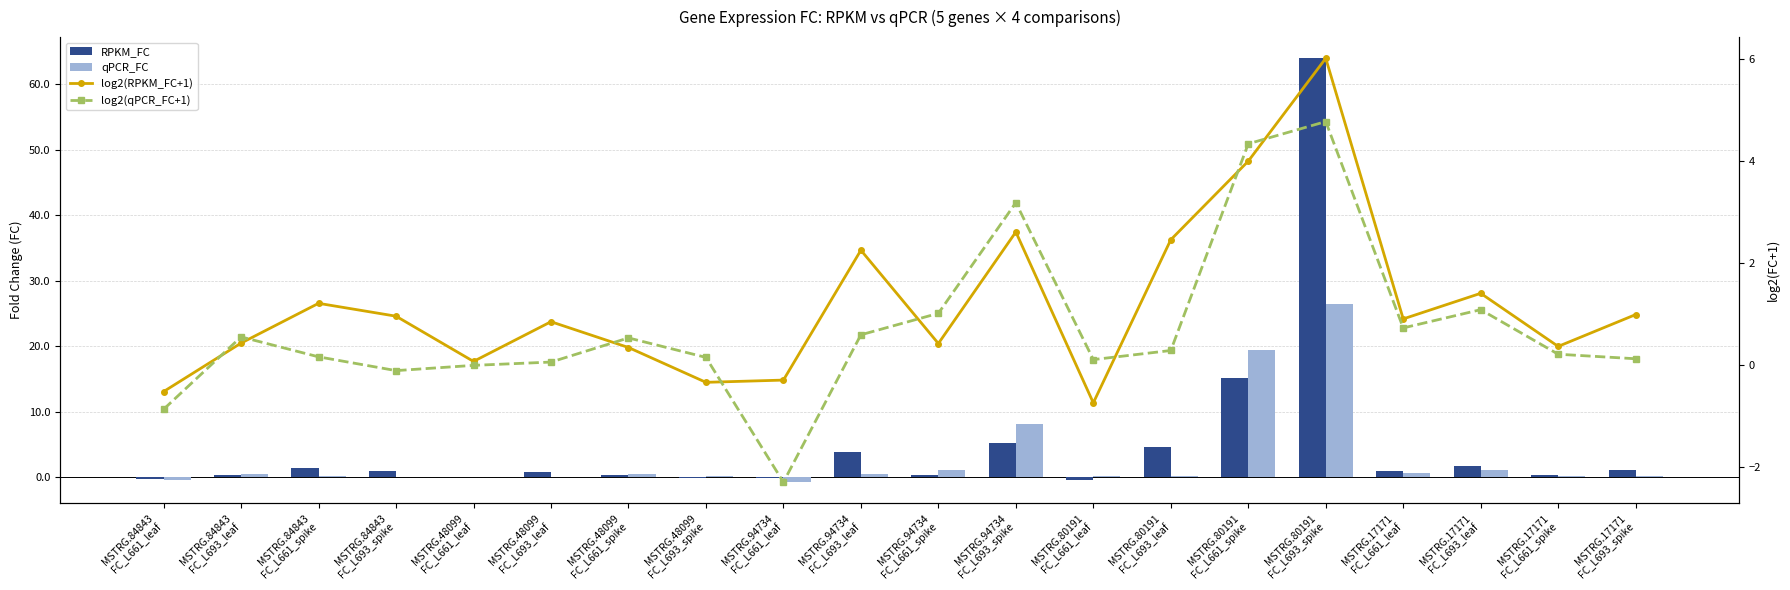

What is the approximate value of log2(RPKM_FC+1) at MSTRG.94734
FC_L693_leaf?

2.3